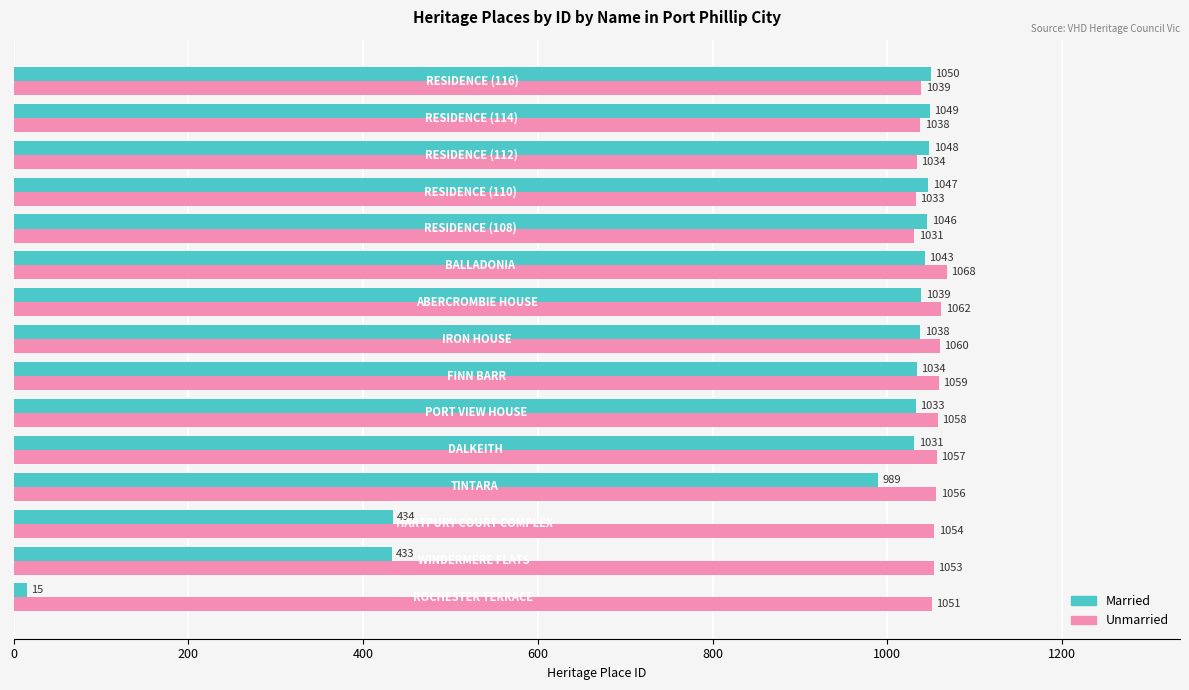

What is the smallest value displayed?

15